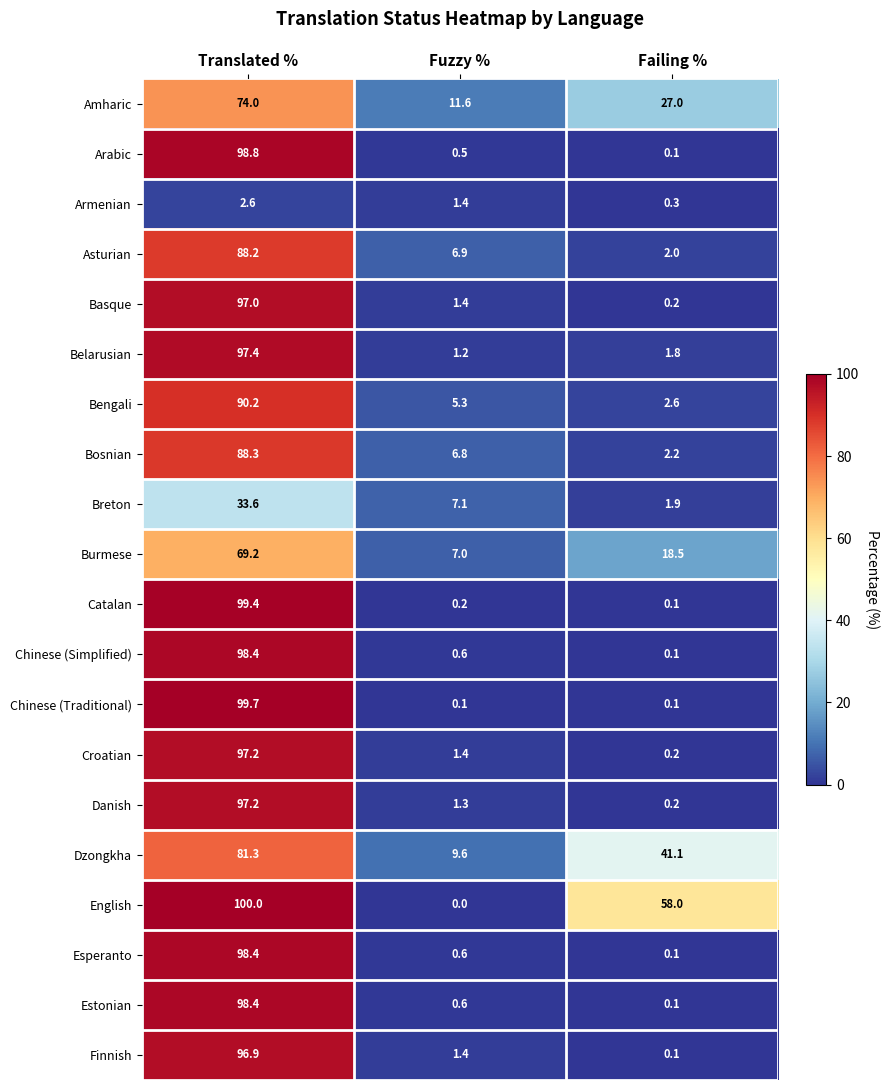

List the labels in order of Croatian value, largest first.

Translated %, Fuzzy %, Failing %